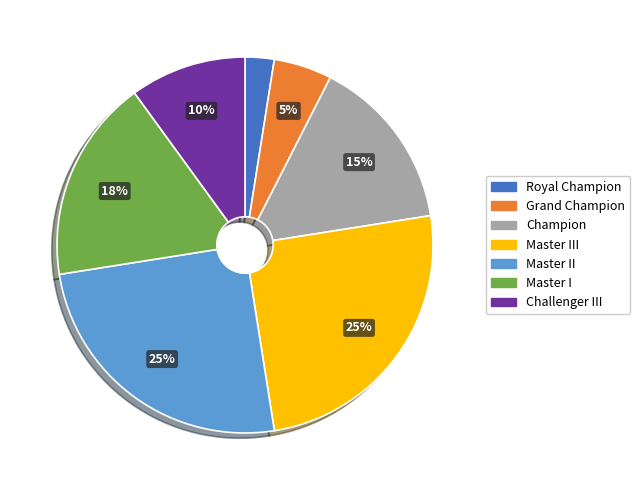

To the nearest percent, what is the average slice percentage?

14%